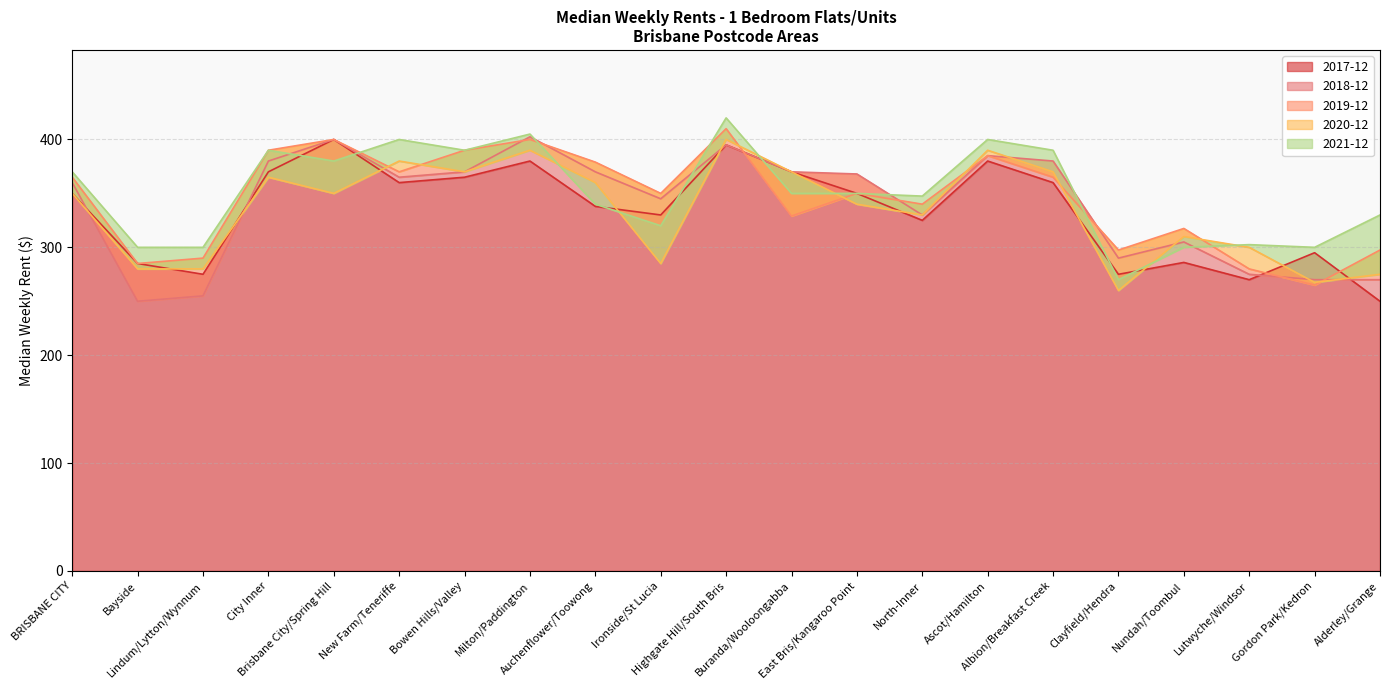

Rank the series at Brisbane City/Spring Hill from highest to lowest value.

2017-12, 2018-12, 2019-12, 2021-12, 2020-12